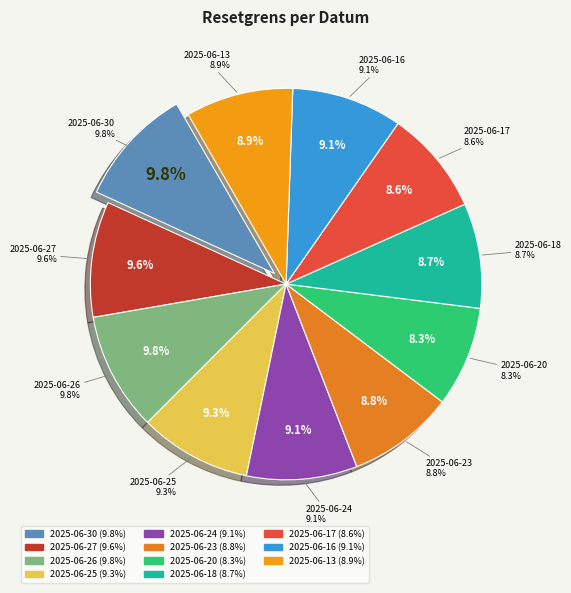

Does 2025-06-23 account for over 50% of the chart?

No